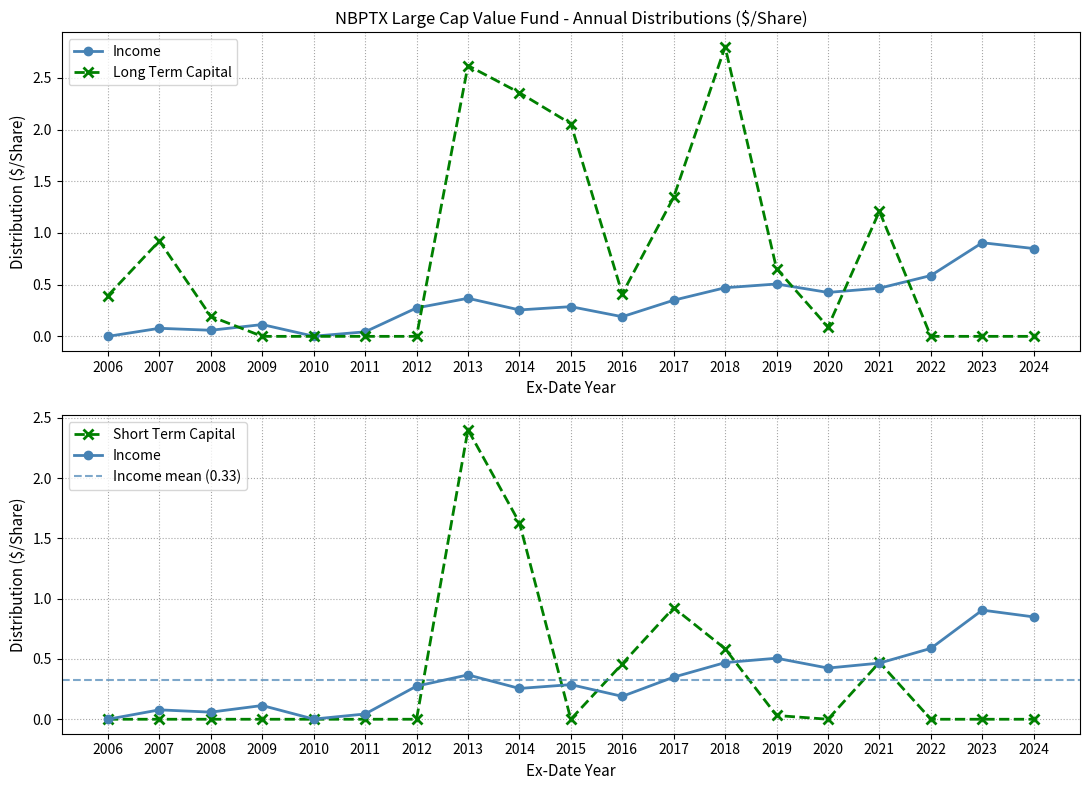

Is the value of Short Term Capital at 2006 greater than the value of Long Term Capital at 2021?

No